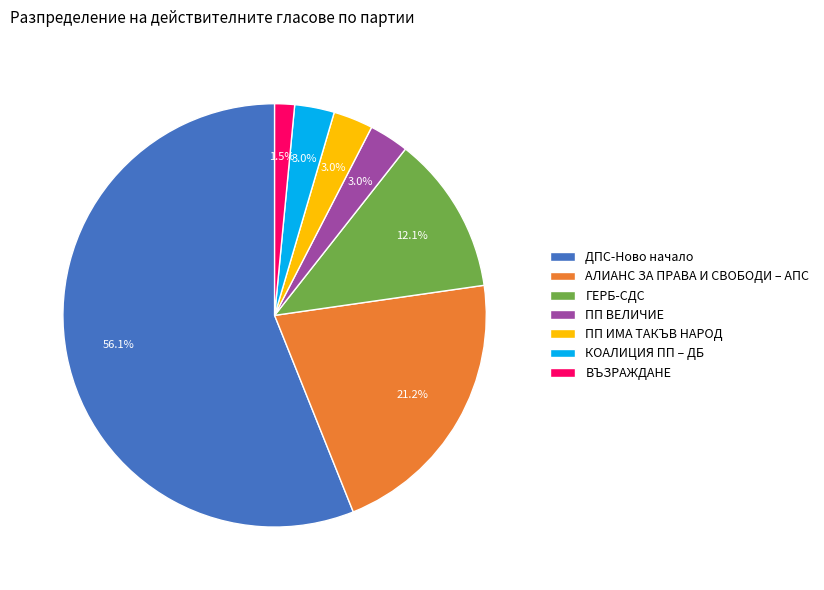

To the nearest percent, what is the combined percentage of АЛИАНС ЗА ПРАВА И СВОБОДИ – АПС and ДПС-Ново начало?

77%